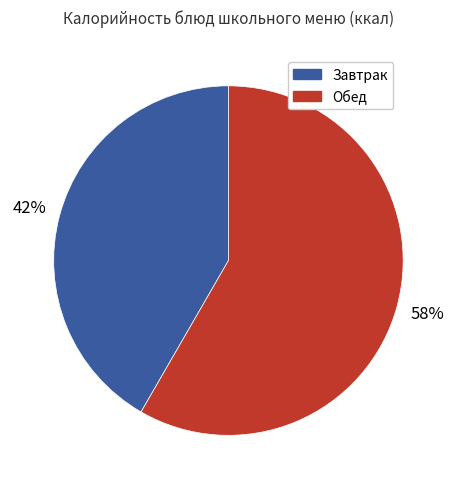

To the nearest percent, what is the average slice percentage?

50%